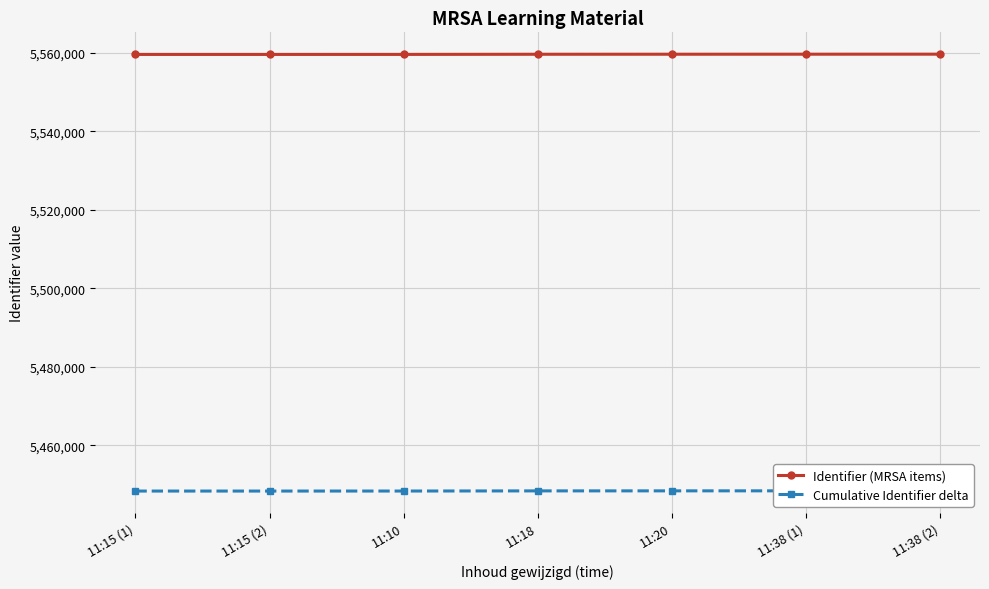

Between 11:10 and 11:18, which series saw the biggest shift?

Identifier (MRSA items)